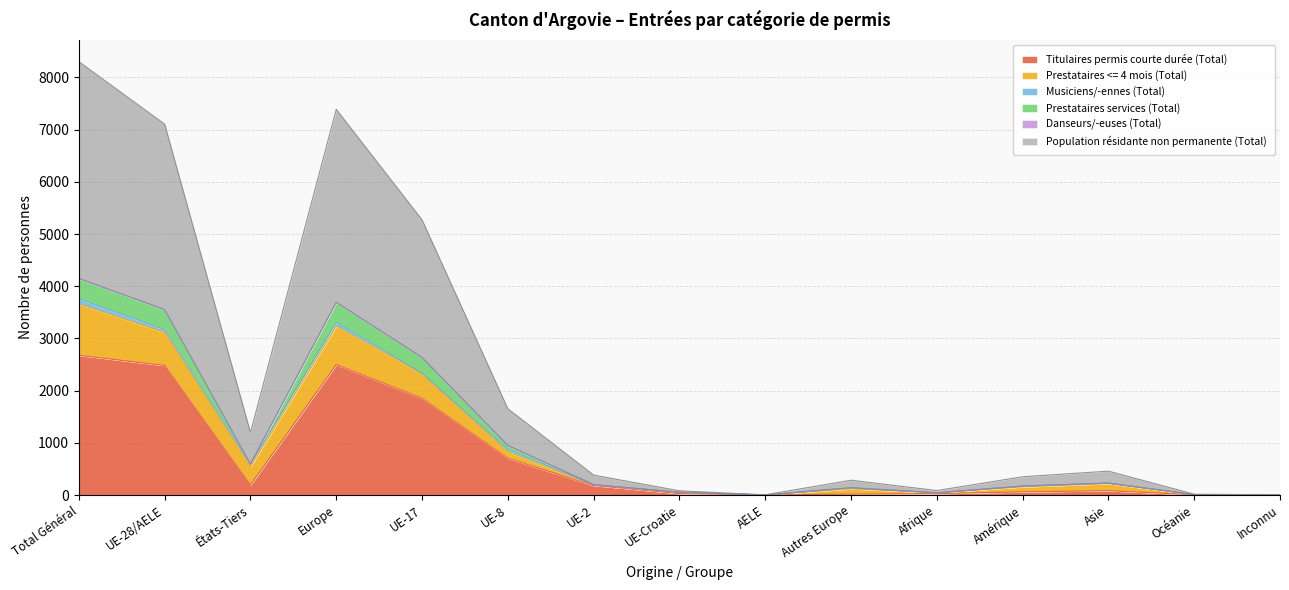

What is the maximum value for Titulaires permis courte durée (Total)?

2676